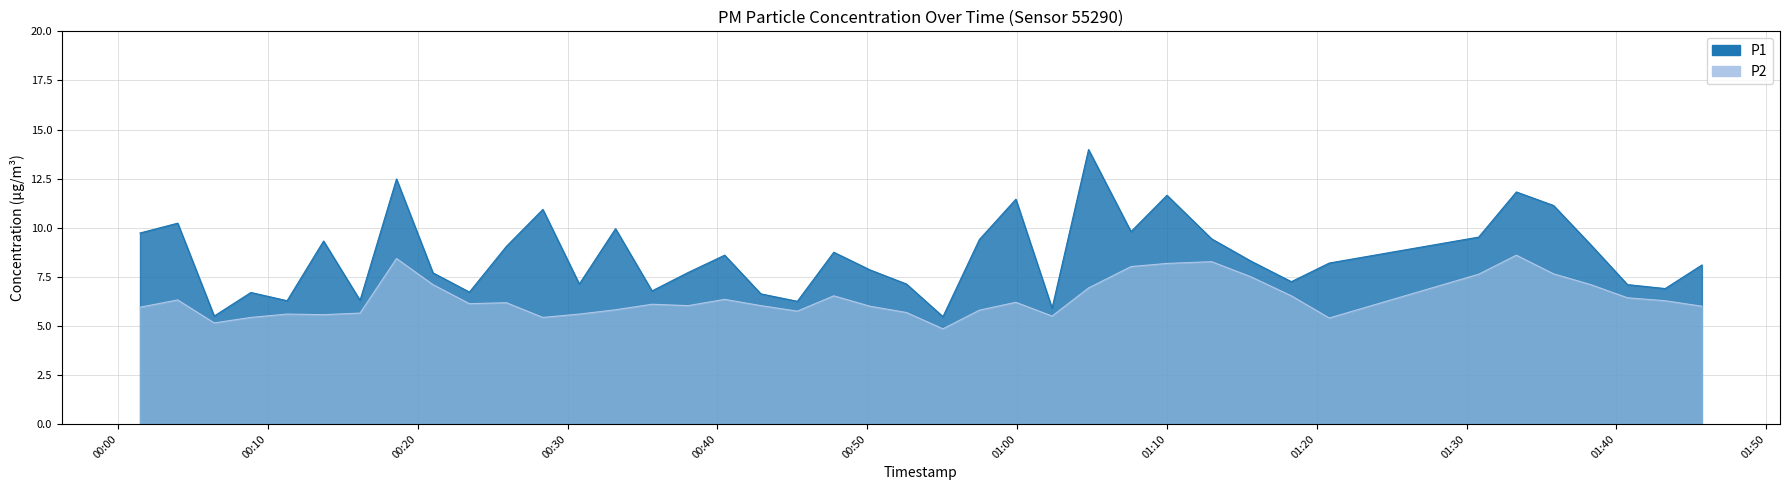

How many interior local peaks does the P2 series have?

10